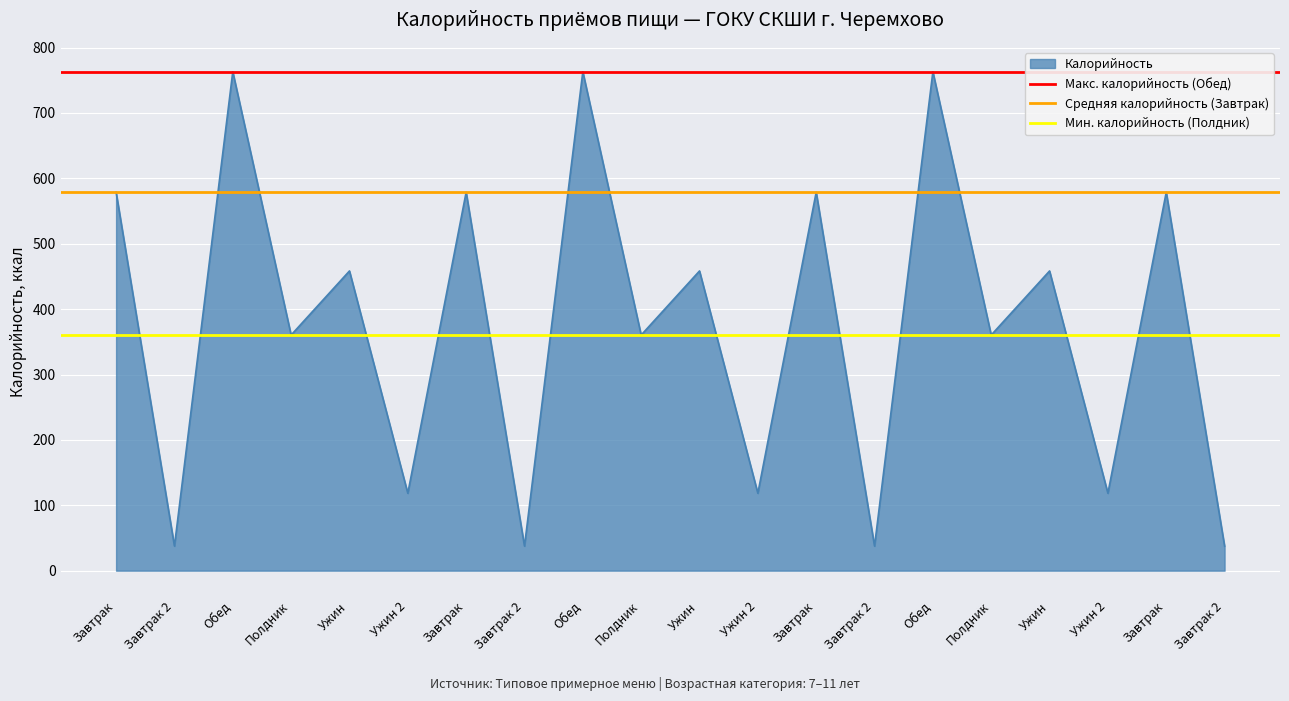

Is it true that Мин. калорийность (Полдник) equals 360.4 at Завтрак 2?

True